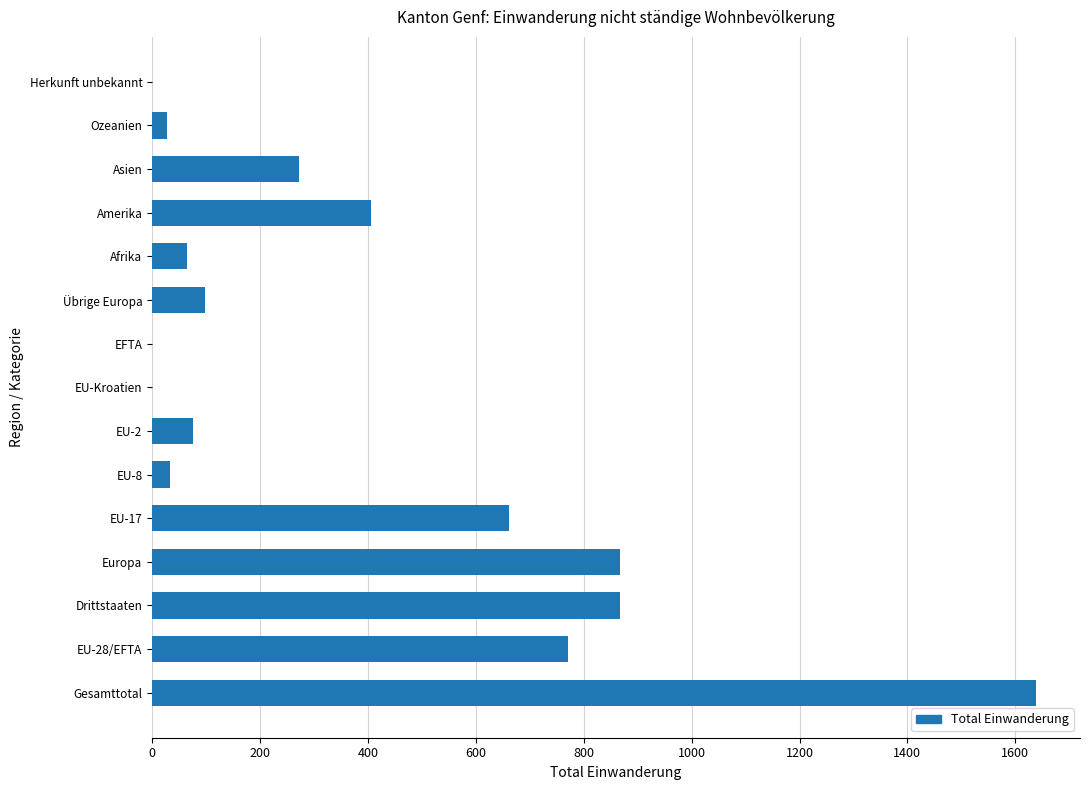

What is the change in value from Drittstaaten to EU-2?

-792